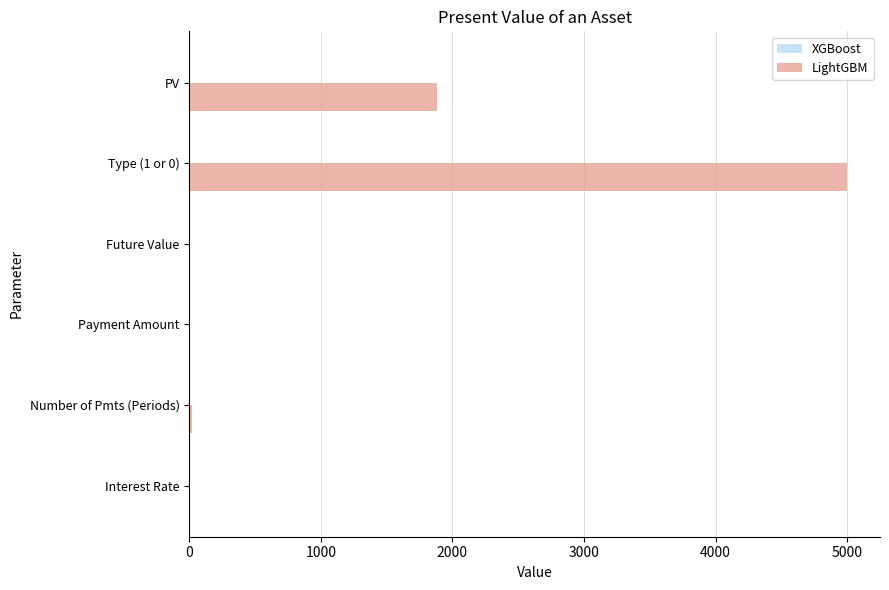

What is the change in value from Future Value to Type (1 or 0)?

+5000.0